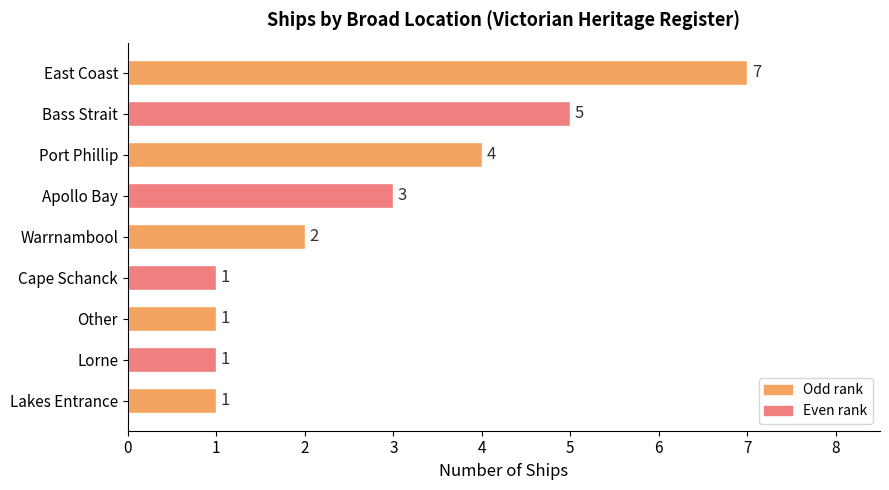

What is the minimum value shown in the chart?

1